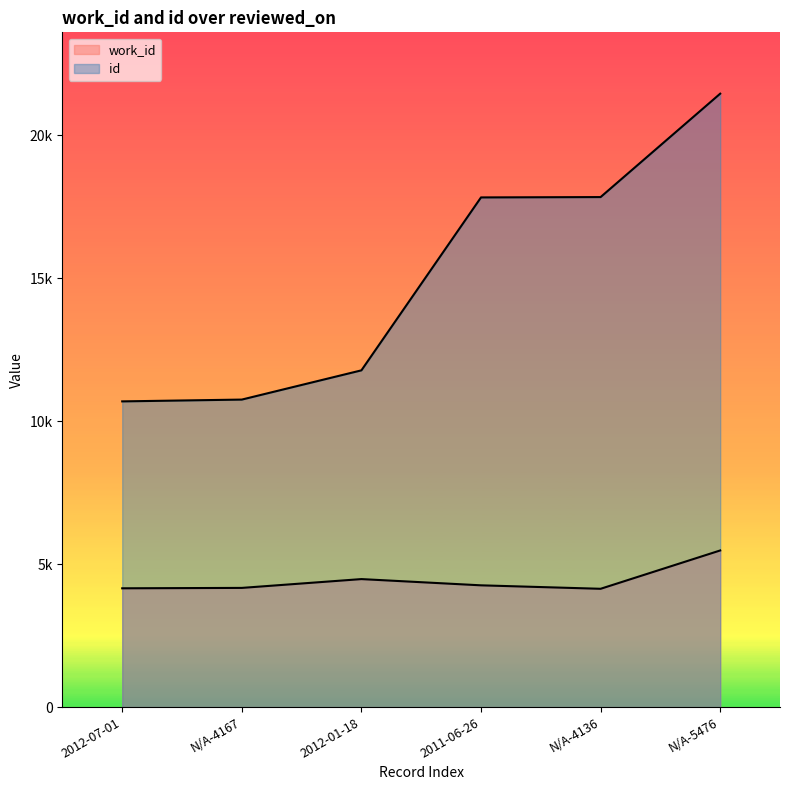

How many interior local valleys does the work_id series have?

1